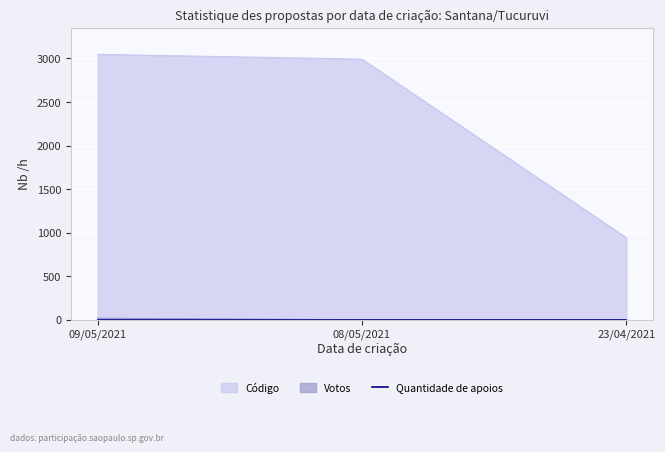

Rank the categories by Código value from highest to lowest.

09/05/2021, 08/05/2021, 23/04/2021